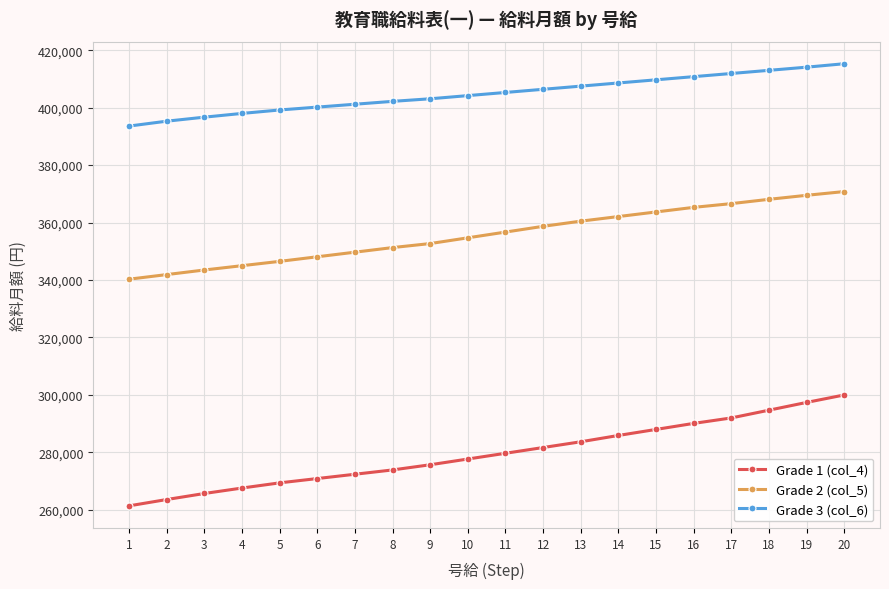

Between 2 and 10, which series saw the biggest shift?

Grade 1 (col_4)